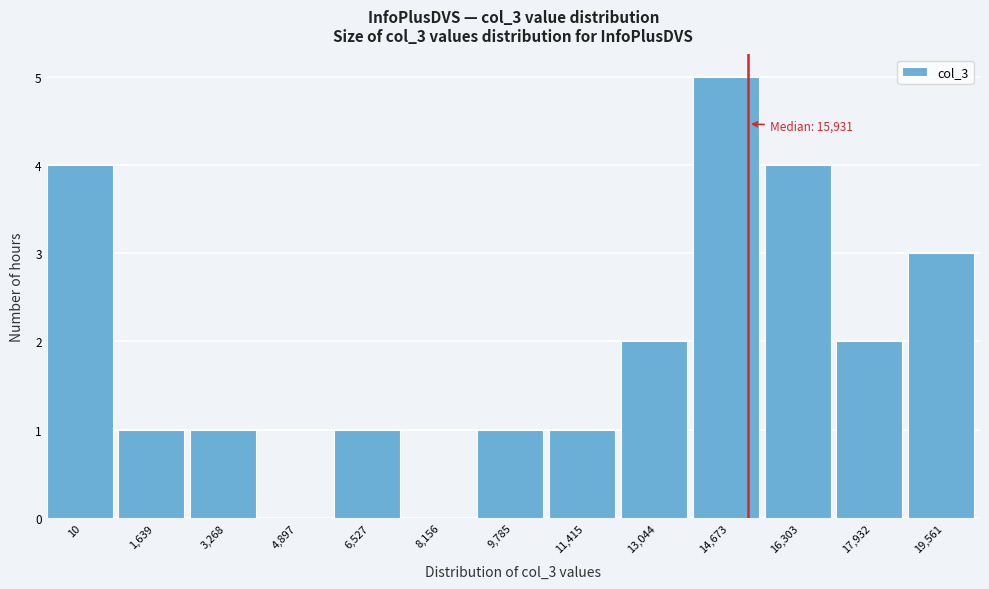

Reading left to right, what are all the values shown in this chart?

10=4	1,639=1	3,268=1	4,897=0	6,527=1	8,156=0	9,785=1	11,415=1	13,044=2	14,673=5	16,303=4	17,932=2	19,561=3